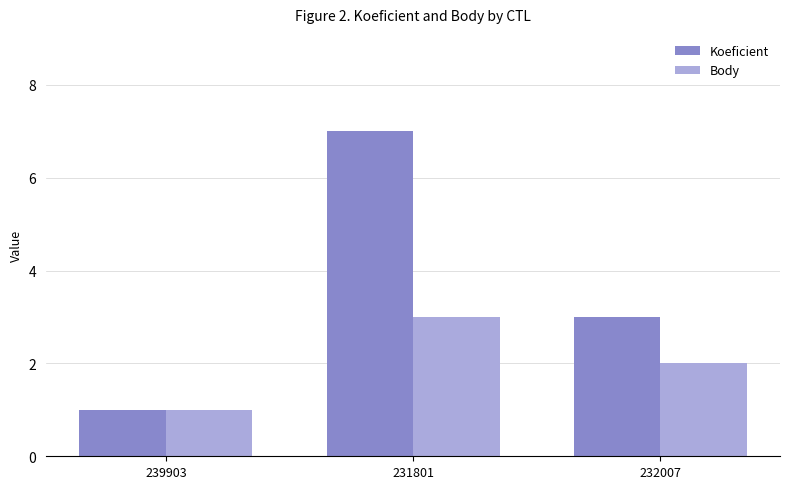

Rank the categories by Body value from highest to lowest.

231801, 232007, 239903